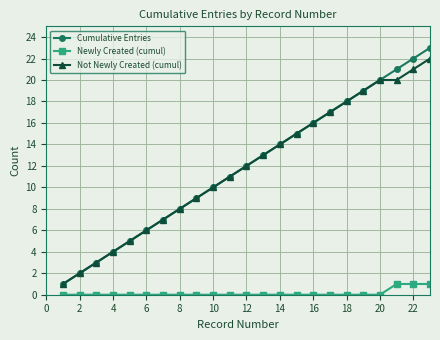

True or false: Newly Created (cumul) and Not Newly Created (cumul) intersect in this chart.

False